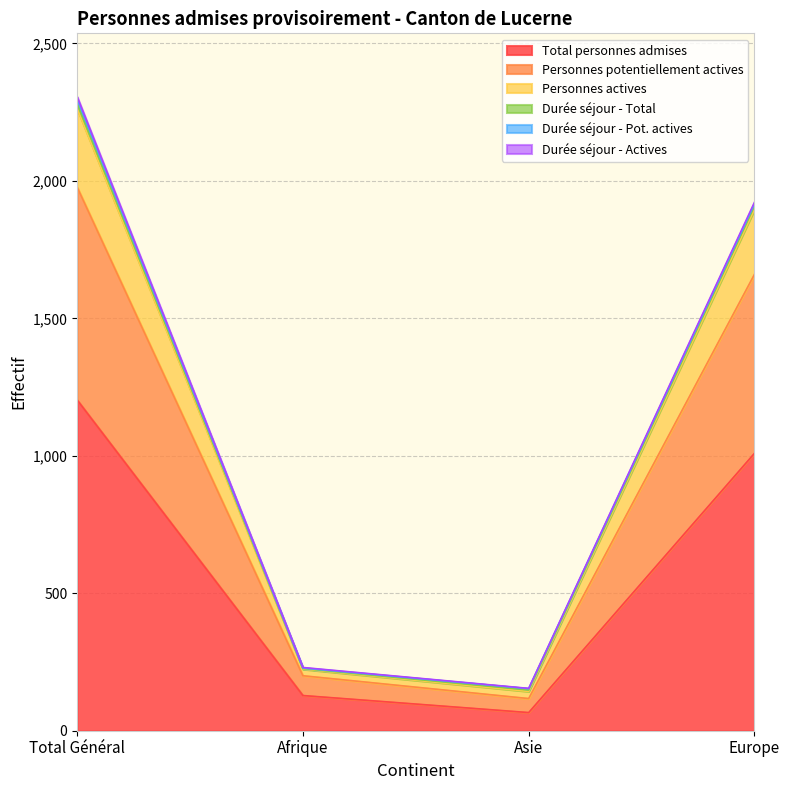

List the labels in order of Total personnes admises value, largest first.

Total Général, Europe, Afrique, Asie